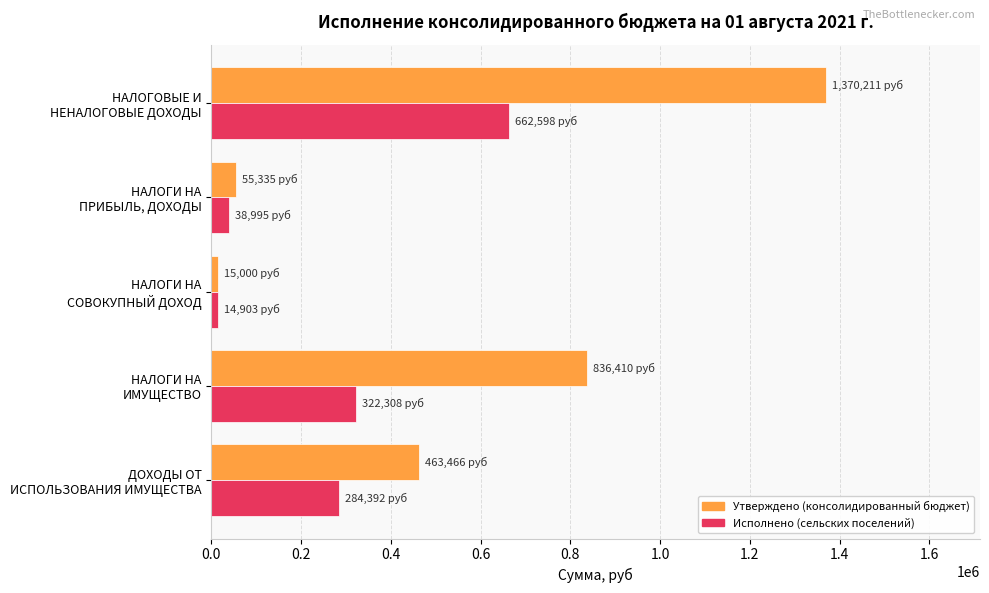

What is the maximum value shown in the chart?

1370211.0